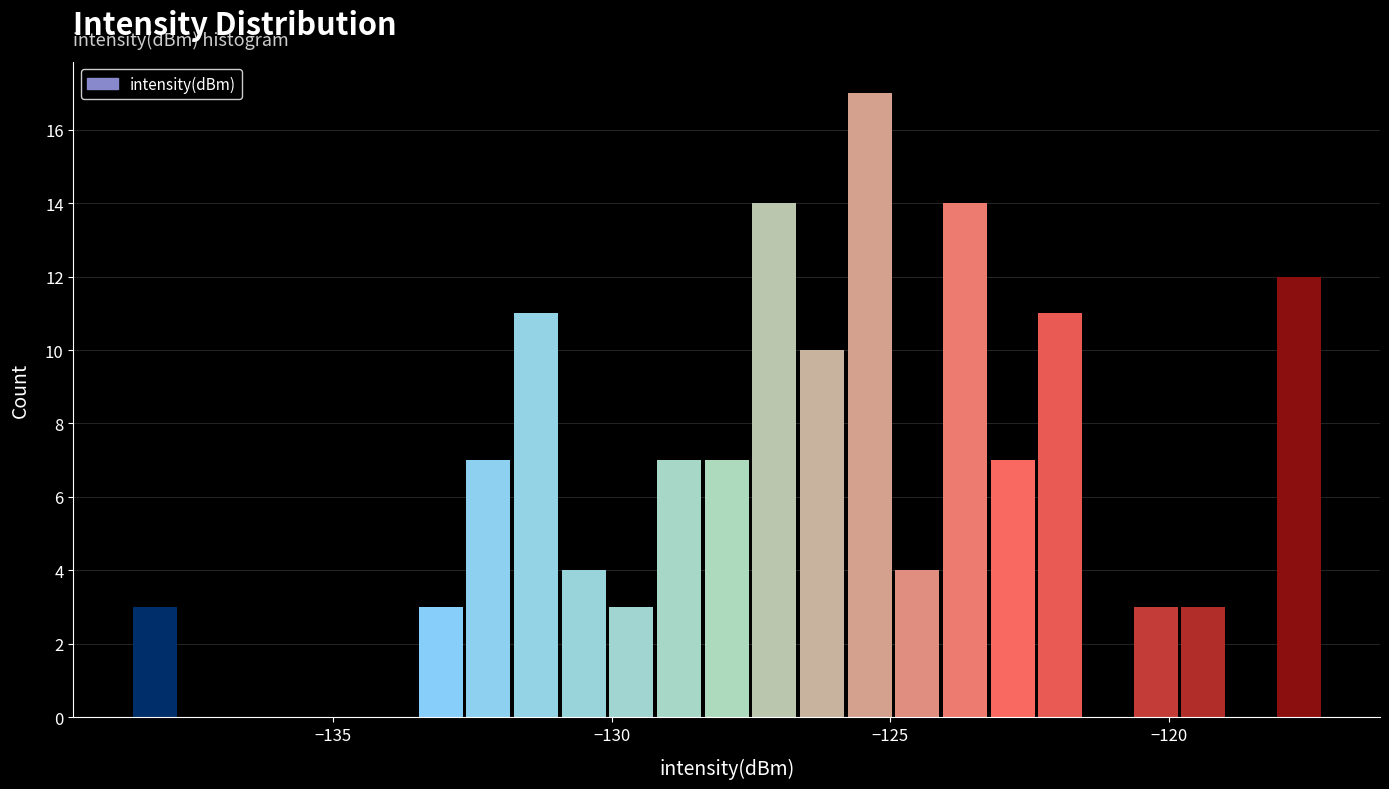

Read against the x-axis, roughly where is the centre of the tallest bar?

-125.5